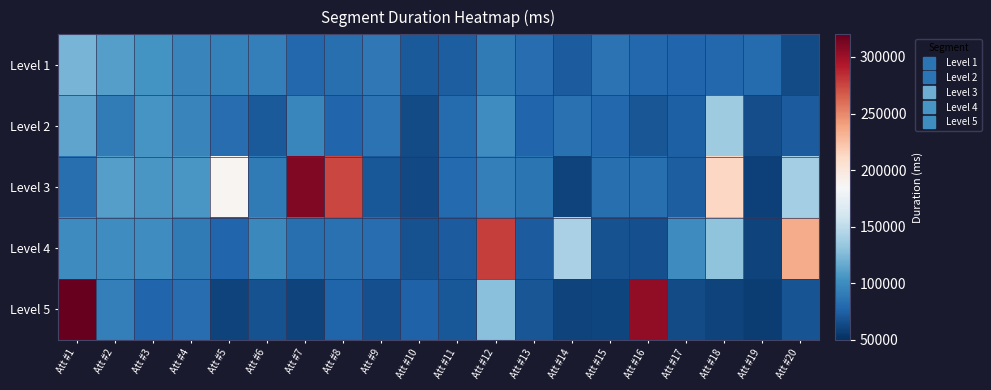

Reading right to left, what are all the values shown in this chart?

Level 1: Att #20=64040	Att #19=81611	Att #18=78765	Att #17=78368	Att #16=78754	Att #15=84932	Att #14=72722	Att #13=82333	Att #12=89808	Att #11=73882	Att #10=72142	Att #9=88283	Att #8=82819	Att #7=79349	Att #6=92859	Att #5=94045	Att #4=95854	Att #3=104614	Att #2=110429	Att #1=122319
Level 2: Att #20=72611	Att #19=65751	Att #18=136853	Att #17=74806	Att #16=69246	Att #15=79233	Att #14=84697	Att #13=77771	Att #12=100776	Att #11=81114	Att #10=64697	Att #9=85564	Att #8=77867	Att #7=96729	Att #6=71129	Att #5=82242	Att #4=95497	Att #3=105675	Att #2=90811	Att #1=113664
Level 3: Att #20=138627	Att #19=58735	Att #18=213158	Att #17=73735	Att #16=83257	Att #15=82910	Att #14=59857	Att #13=86748	Att #12=93140	Att #11=80211	Att #10=63371	Att #9=71019	Att #8=275322	Att #7=310348	Att #6=89186	Att #5=187131	Att #4=106889	Att #3=106541	Att #2=110894	Att #1=83146
Level 4: Att #20=234789	Att #19=60085	Att #18=131033	Att #17=100390	Att #16=65821	Att #15=67258	Att #14=141501	Att #13=72681	Att #12=278078	Att #11=72779	Att #10=67770	Att #9=81728	Att #8=84420	Att #7=83053	Att #6=97995	Att #5=77663	Att #4=89518	Att #3=100780	Att #2=100916	Att #1=100064
Level 5: Att #20=68701	Att #19=56570	Att #18=60527	Att #17=64721	Att #16=305159	Att #15=60631	Att #14=60383	Att #13=69133	Att #12=128667	Att #11=70744	Att #10=76047	Att #9=66635	Att #8=77070	Att #7=59915	Att #6=67570	Att #5=60456	Att #4=81664	Att #3=77777	Att #2=92644	Att #1=423203